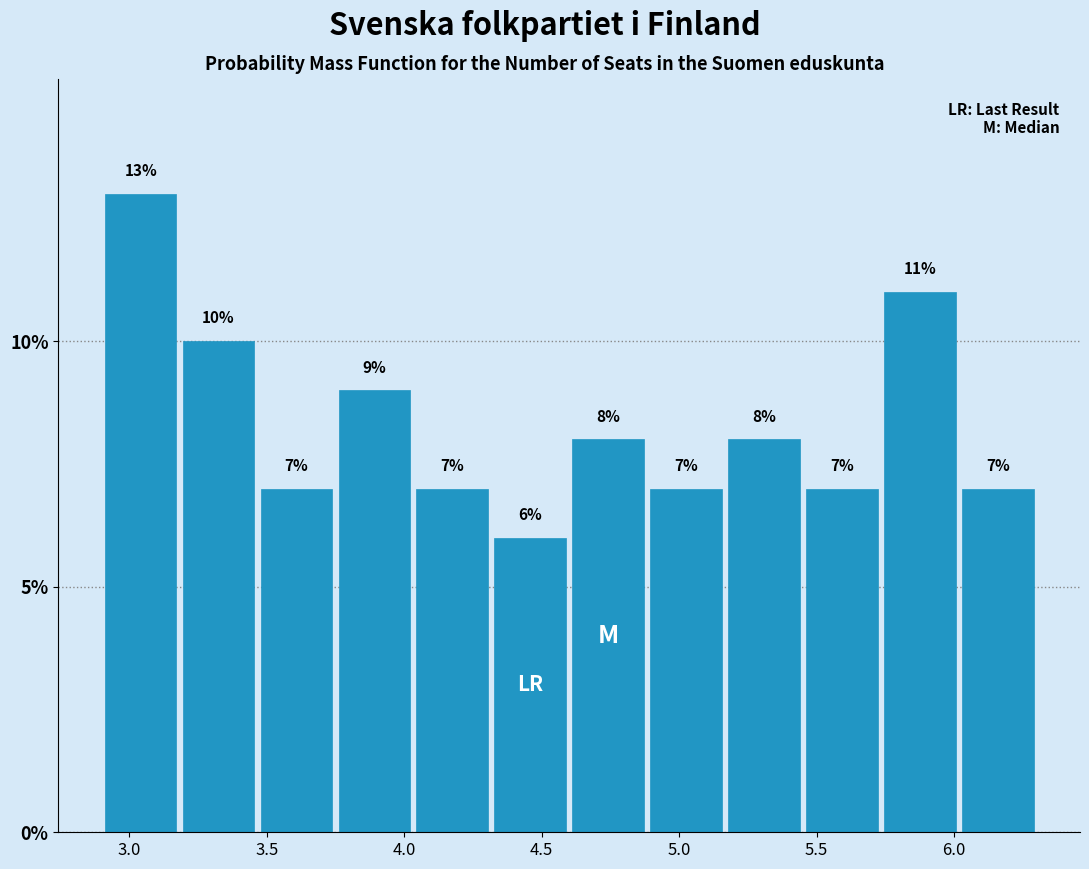

Reading left to right, list every bar in this chart as the range it spans on the x-axis followed by its height. The bar edges are not printed on the chart, so give them approximately, as read against the axis.

2.90 to 3.20: 13
3.20 to 3.45: 10
3.45 to 3.75: 7
3.75 to 4.05: 9
4.05 to 4.30: 7
4.30 to 4.60: 6
4.60 to 4.90: 8
4.90 to 5.15: 7
5.15 to 5.45: 8
5.45 to 5.75: 7
5.75 to 6.00: 11
6.00 to 6.30: 7